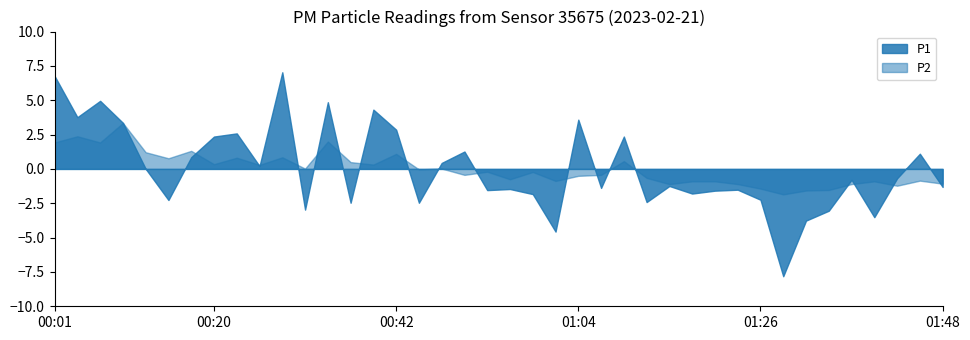

Is the value of P1 at 01:45 greater than the value of P2 at 00:59?

Yes